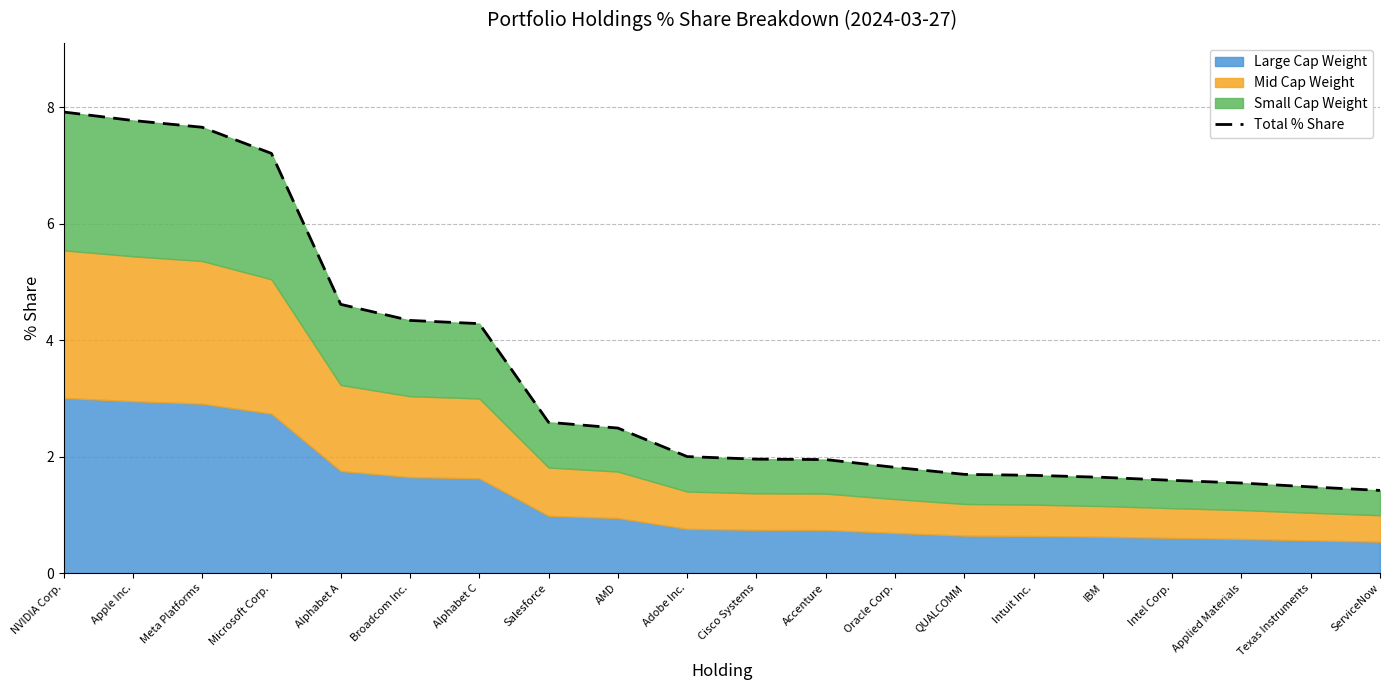

What value does the data have at AMD?

2.5